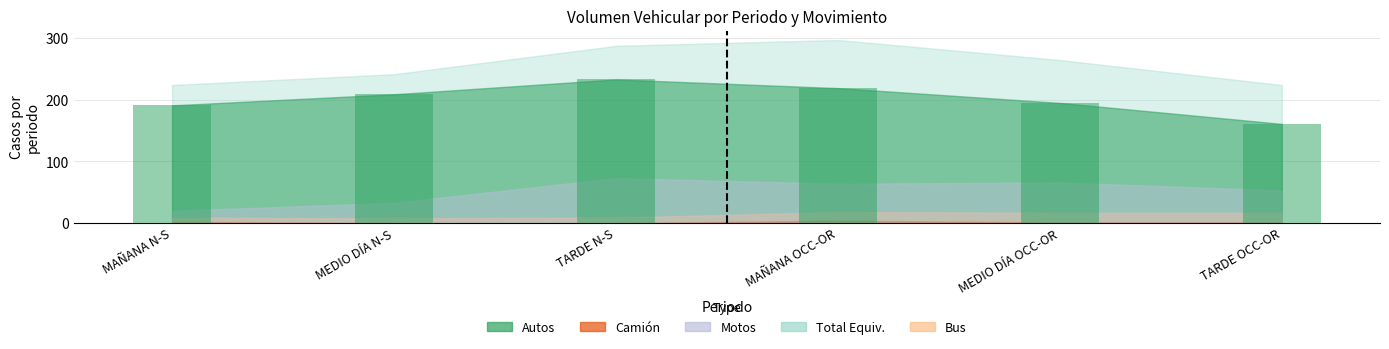

Is it true that the value at MEDIO DÍA N-S is 73?

False